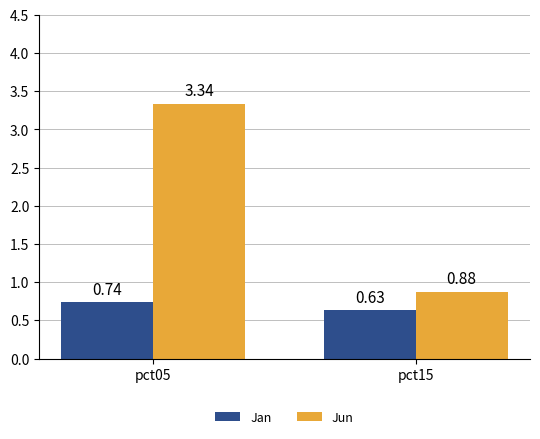

How many categories are shown in the chart?

2